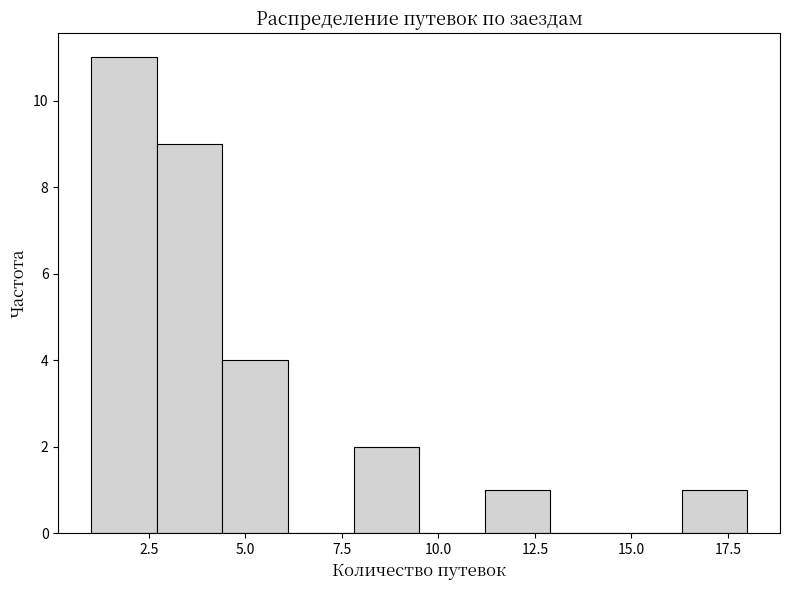

Read against the x-axis, roughly where is the centre of the tallest bar?

2.0